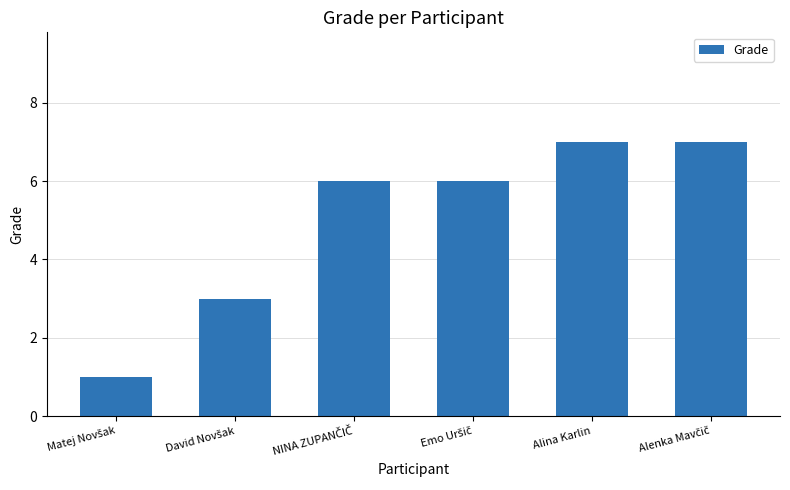

What is the label of the 2nd bar from the right?

Alina Karlin